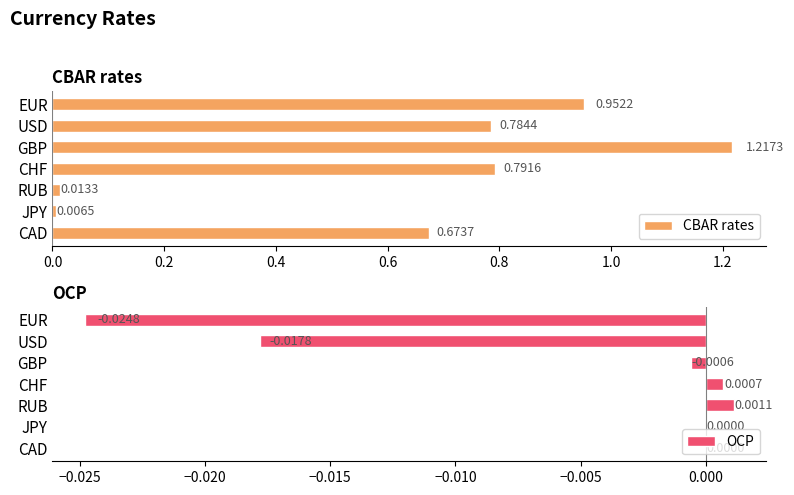

How many values in OCP are below zero?

3